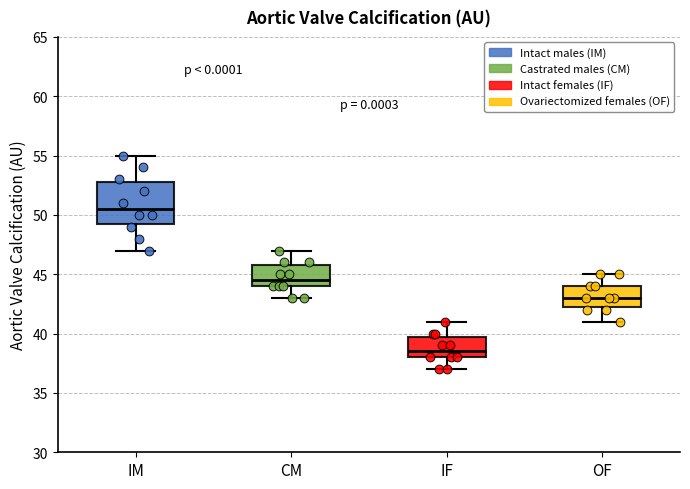

Reading left to right, read every box against the y-axis: the position of its median line, the range the box covers, and the ends of its whiskers. The values are not printed on the chart, so give them approximately, as read against the axis.

IM: median 50.5, box 49.5 to 53.0, whiskers 47.0 to 55.0
CM: median 44.5, box 44.0 to 46.0, whiskers 43.0 to 47.0
IF: median 38.5, box 38.0 to 40.0, whiskers 37.0 to 41.0
OF: median 43.0, box 42.5 to 44.0, whiskers 41.0 to 45.0